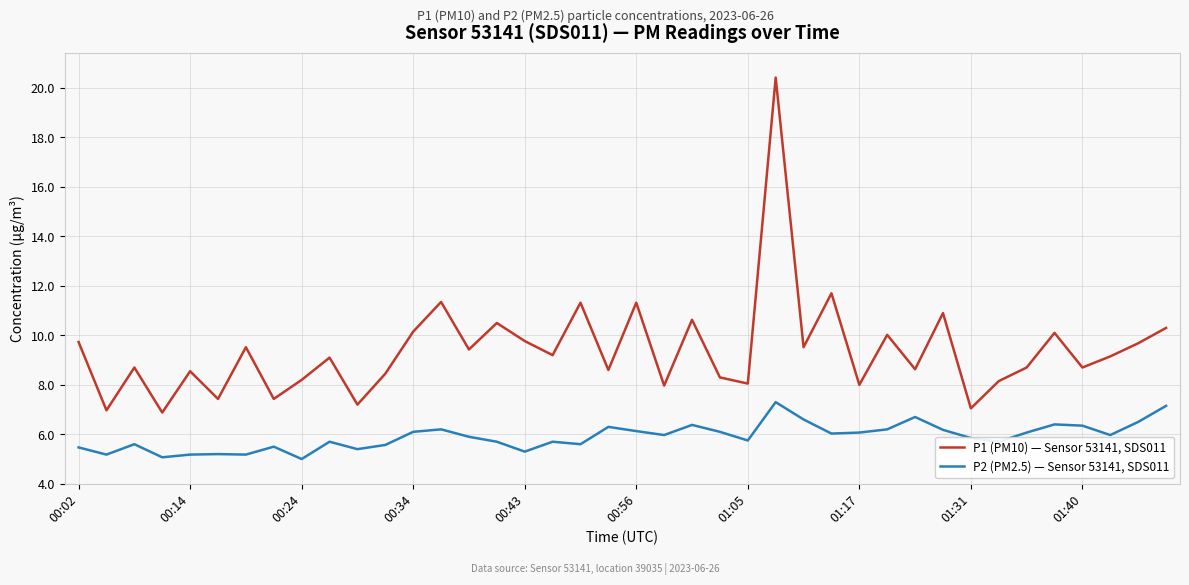

Which series has the largest total across all categories?

P1 (PM10) — Sensor 53141, SDS011